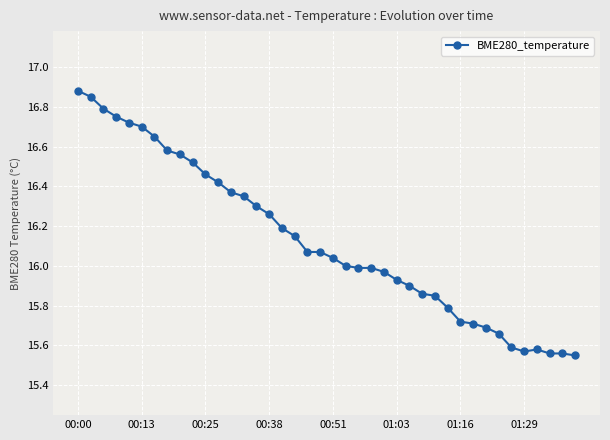

What is the difference between the second highest and second lowest values?

1.3